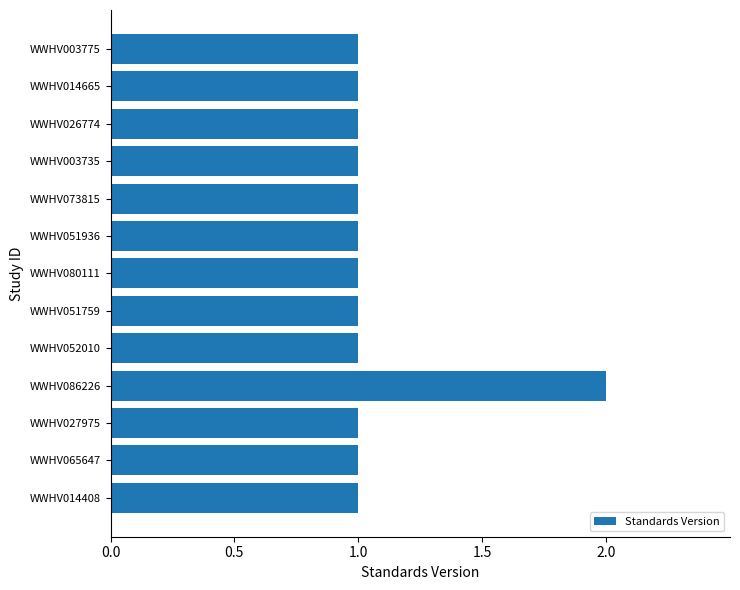

How many bars are there in total?

13